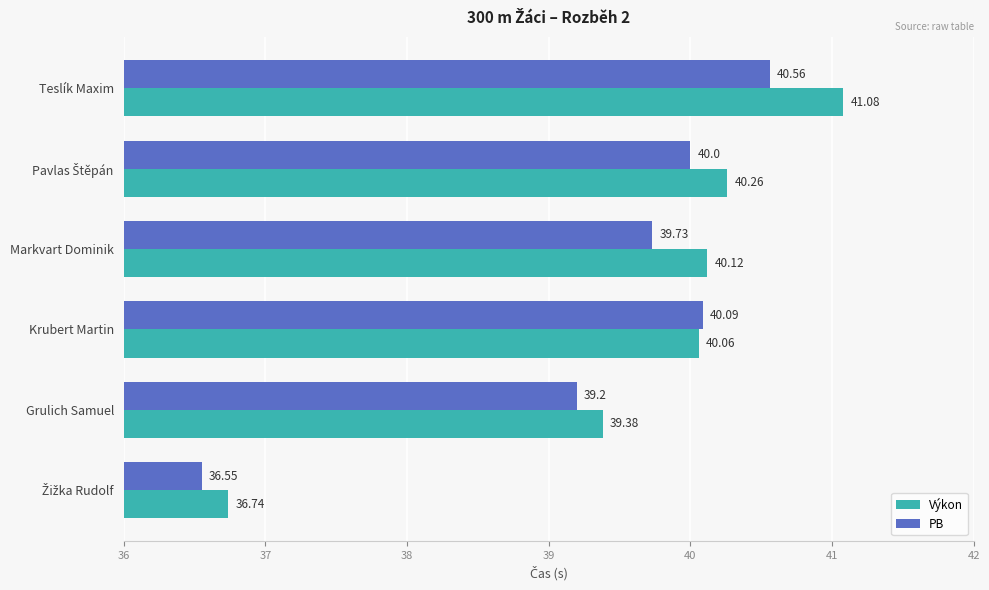

Which series has the largest range (max minus min)?

Výkon